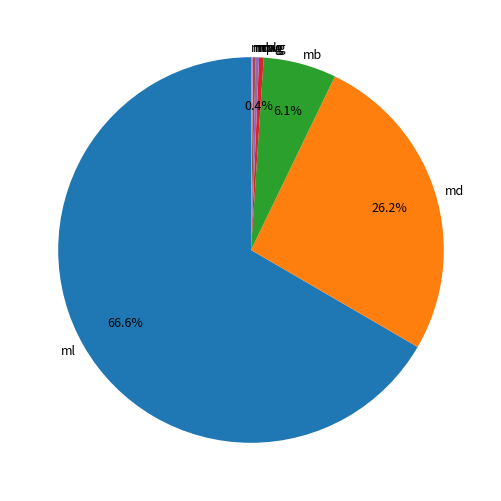

Which category accounts for the majority?

ml